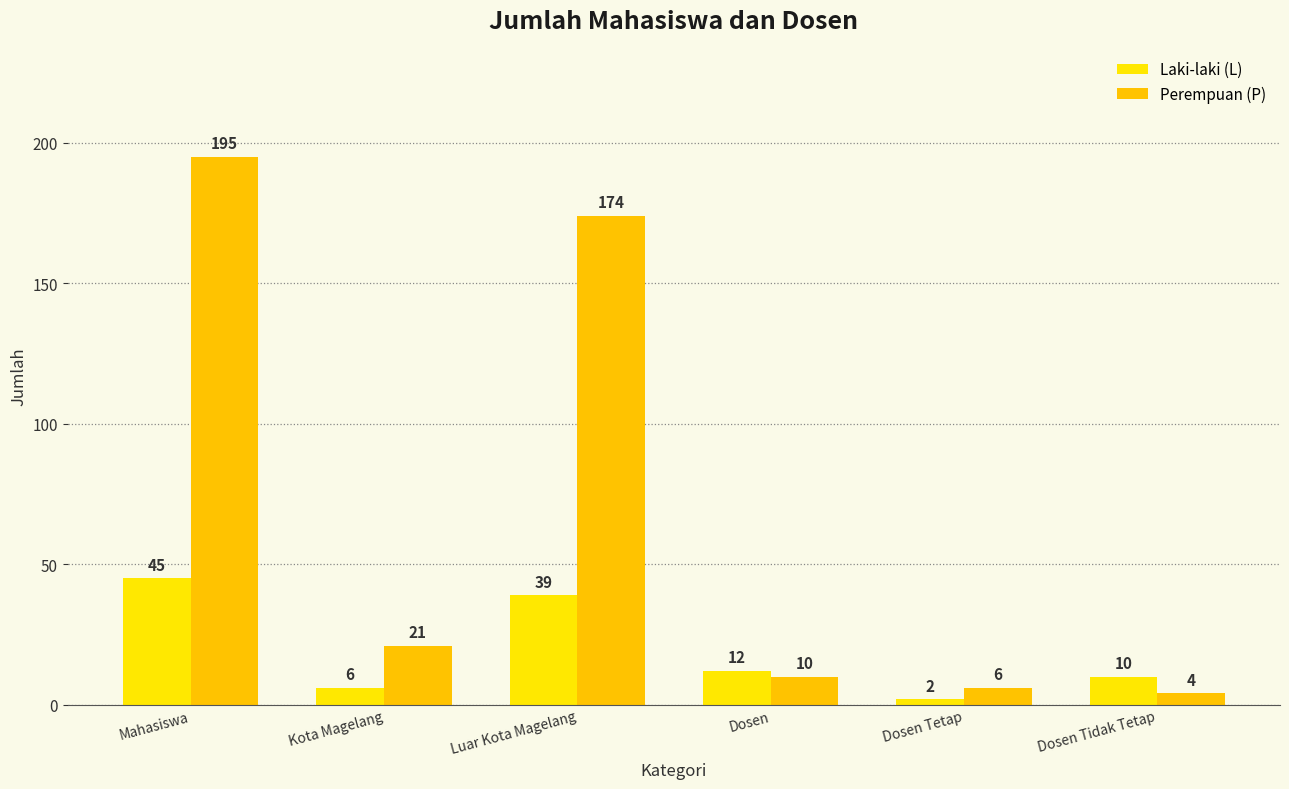

The value of Perempuan (P) at Mahasiswa is 195. True or false?

True